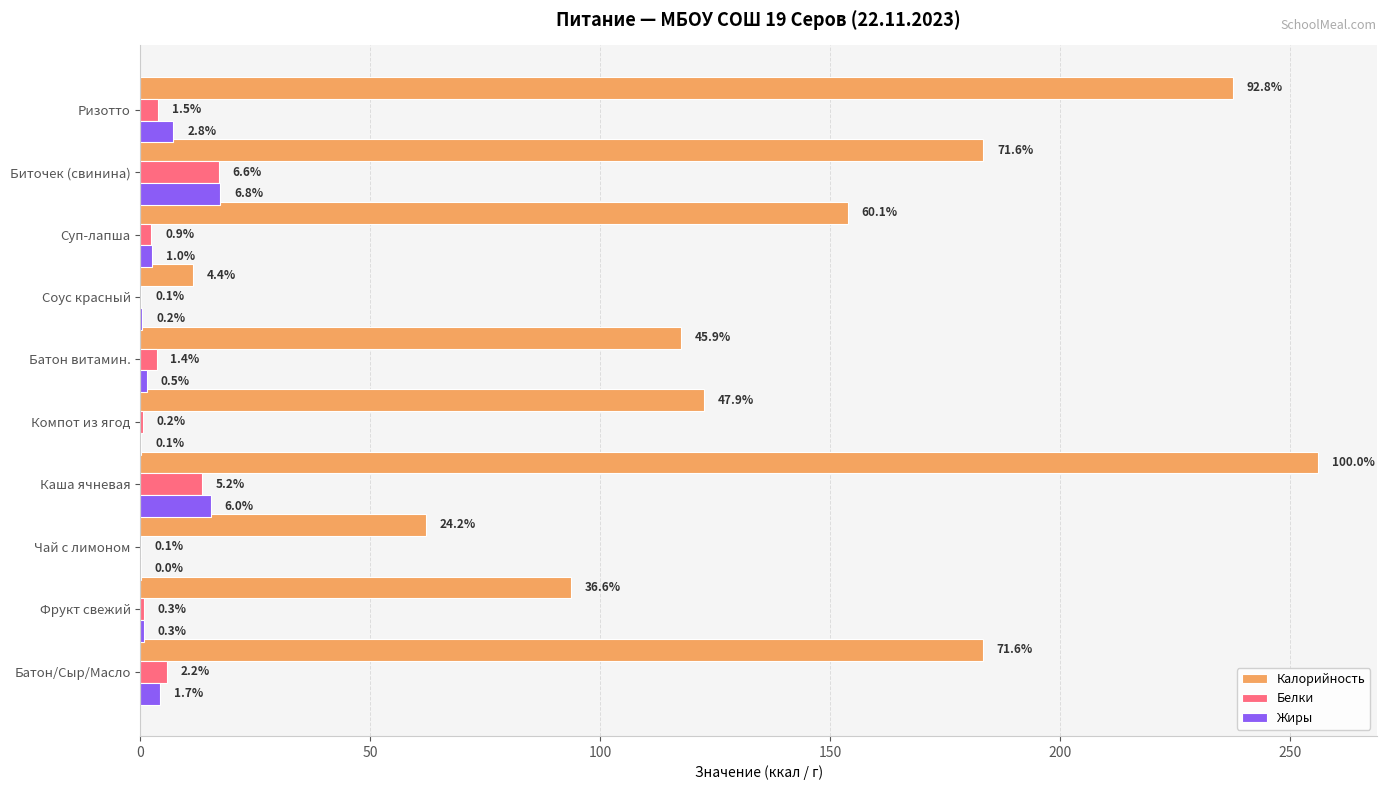

What are all the series names shown in the legend?

Калорийность, Белки, Жиры